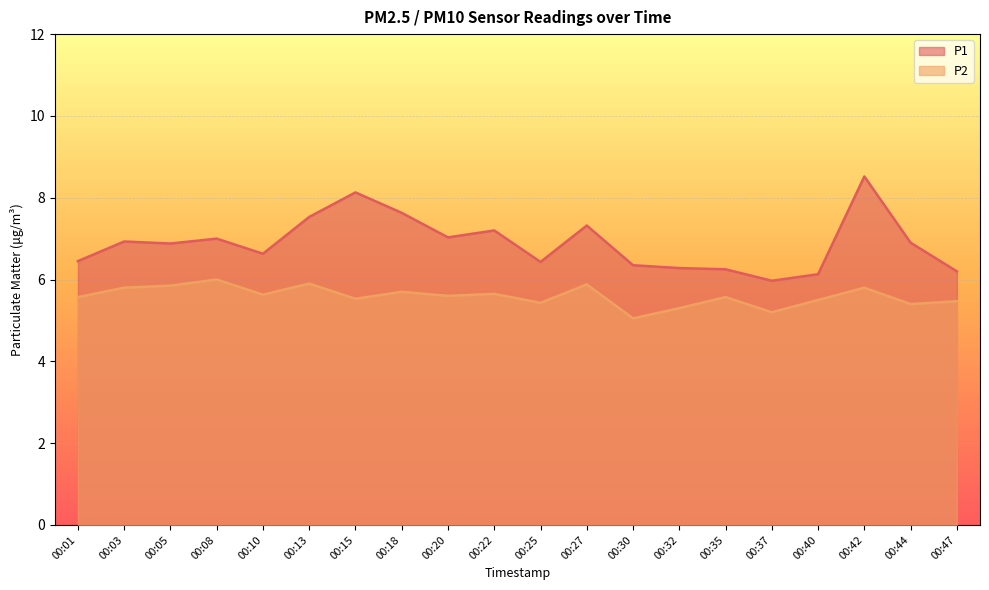

What are all the series names shown in the legend?

P1, P2